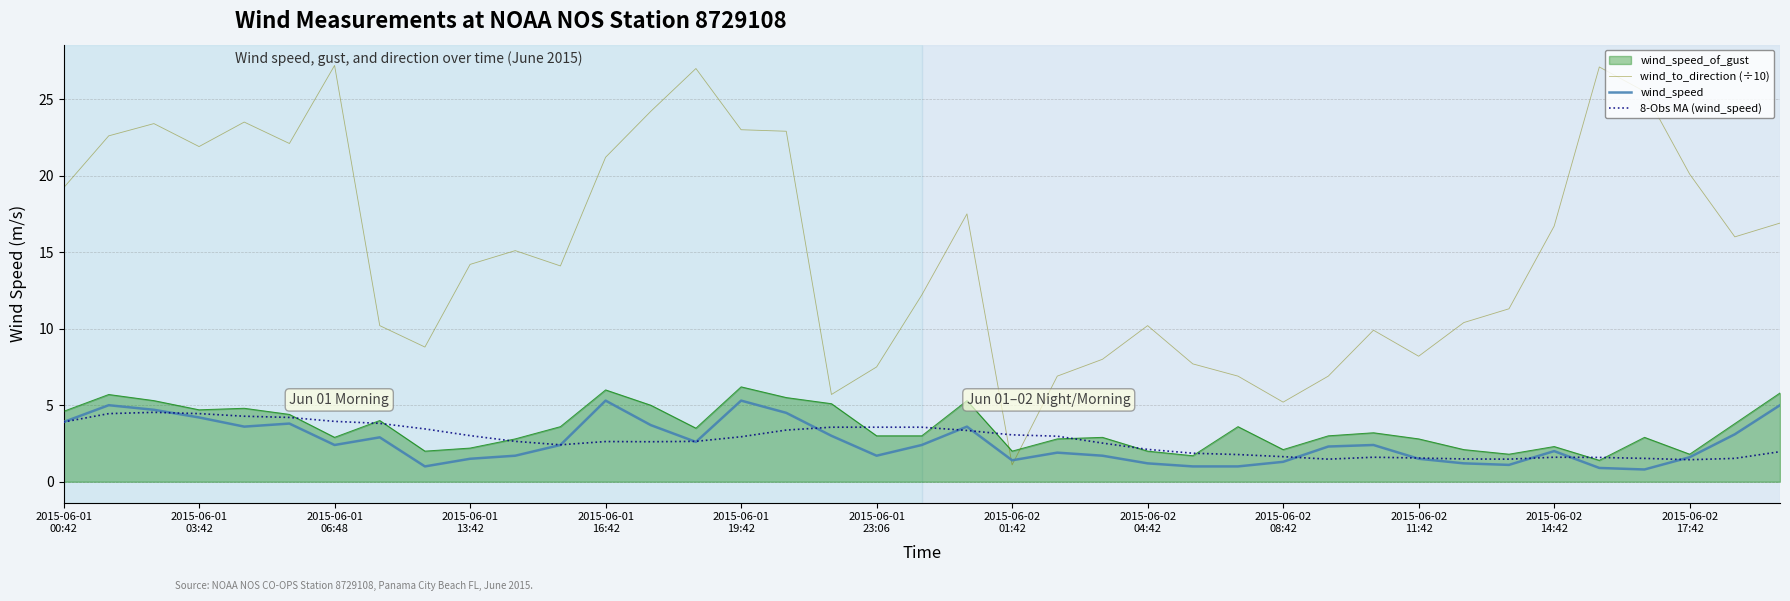

What are all the series names shown in the legend?

wind_speed_of_gust, wind_to_direction (÷10), wind_speed, 8-Obs MA (wind_speed)